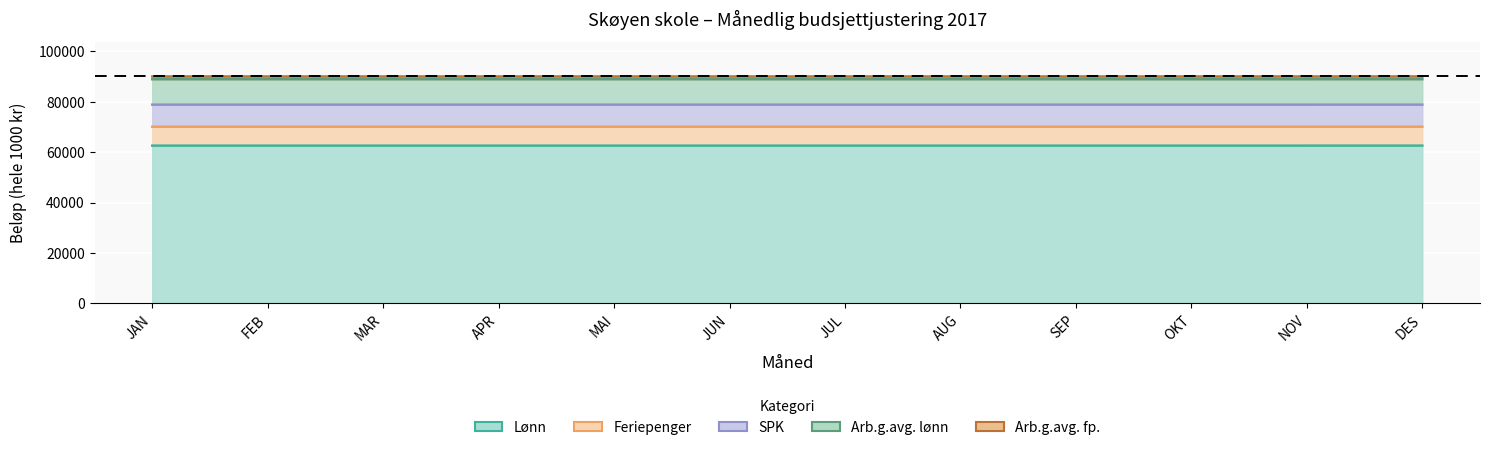

What is the sum of all Lønn values?

751000